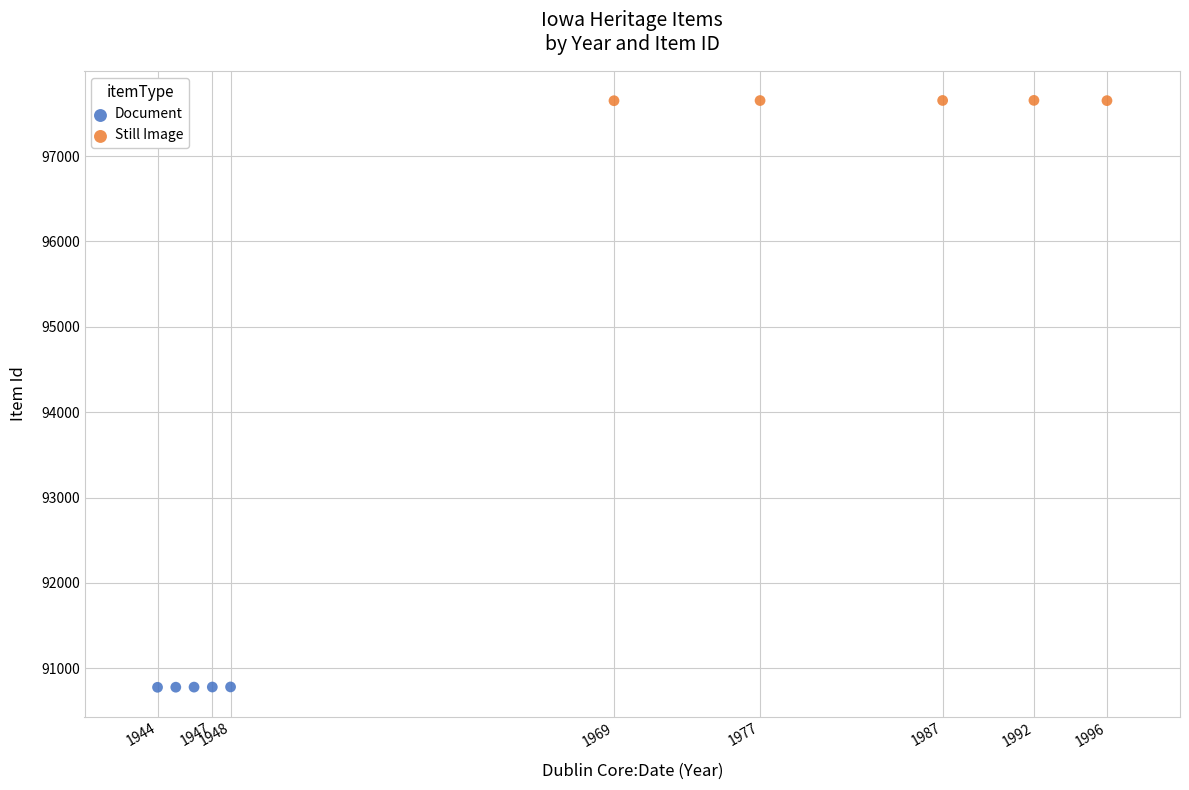

Which series contains the highest Y value?

Still Image